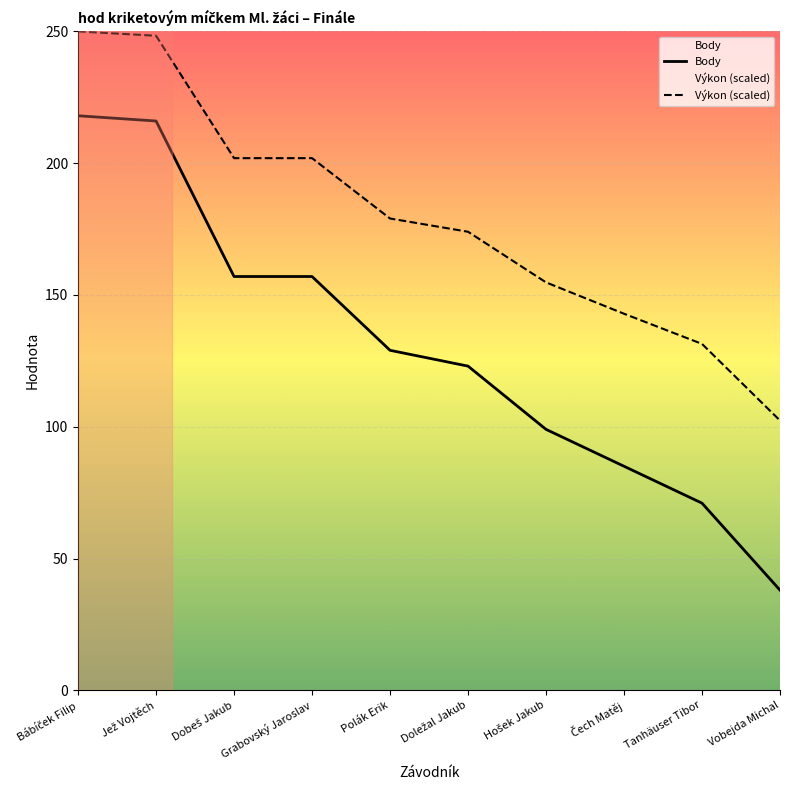

Between Doležal Jakub and Čech Matěj, which series saw the biggest shift?

Body